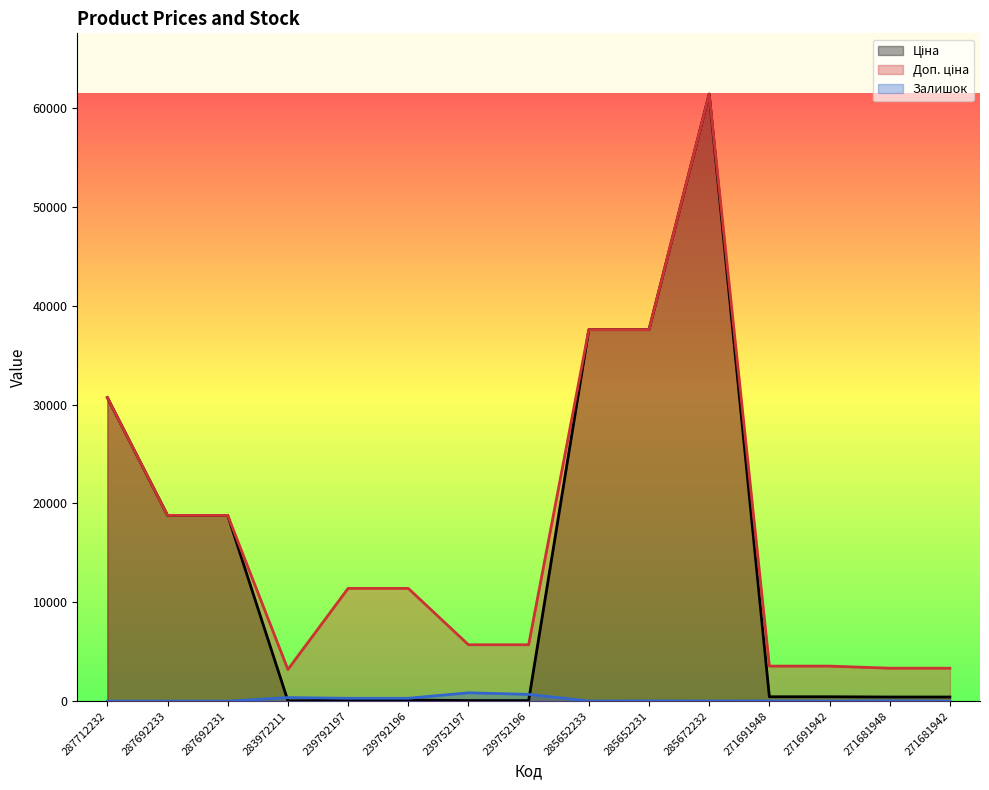

Reading left to right, what are all the values shown in this chart?

Ціна: 287712232=30717.1	287692233=18796.8	287692231=18796.8	283972211=32.0	239792197=114.1	239792196=114.1	239752197=57.0	239752196=57.0	285652233=37593.6	285652231=37593.6	285672232=61434.3	271691948=443.1	271691942=443.1	271681948=416.6	271681942=416.6
Доп. ціна: 287712232=30717.1	287692233=18796.8	287692231=18796.8	283972211=3205.0	239792197=11410.0	239792196=11410.0	239752197=5705.0	239752196=5705.0	285652233=37593.6	285652231=37593.6	285672232=61434.3	271691948=3545.0	271691942=3545.0	271681948=3332.5	271681942=3332.5
Залишок: 287712232=0.0	287692233=0.0	287692231=0.0	283972211=360.0	239792197=289.0	239792196=290.0	239752197=845.0	239752196=683.0	285652233=13.0	285652231=23.0	285672232=16.0	271691948=22.0	271691942=13.0	271681948=30.0	271681942=10.0